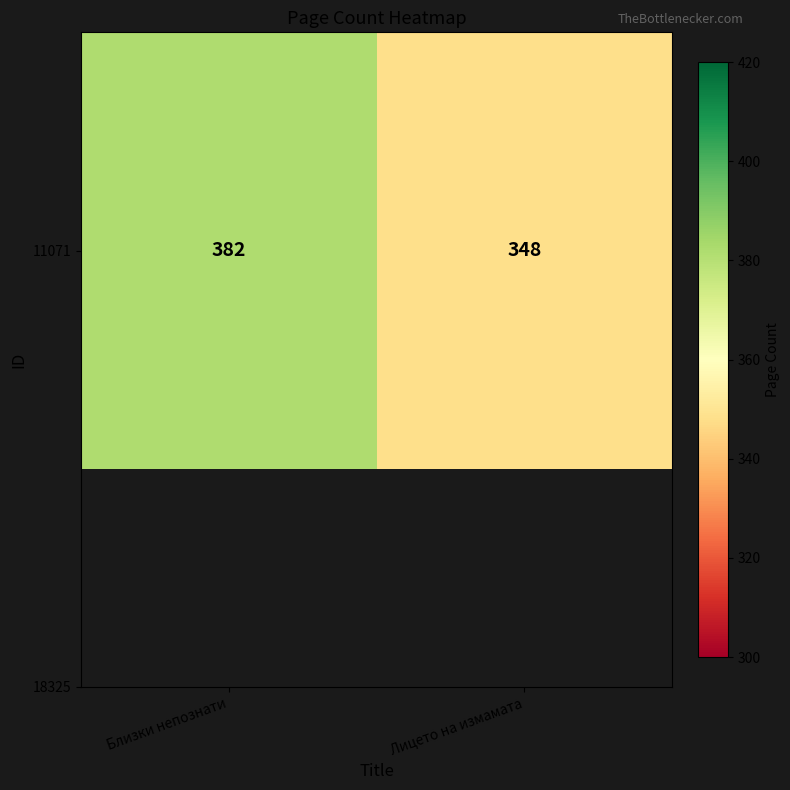

What is the change in value from Близки непознати to Лицето на измамата?

-34